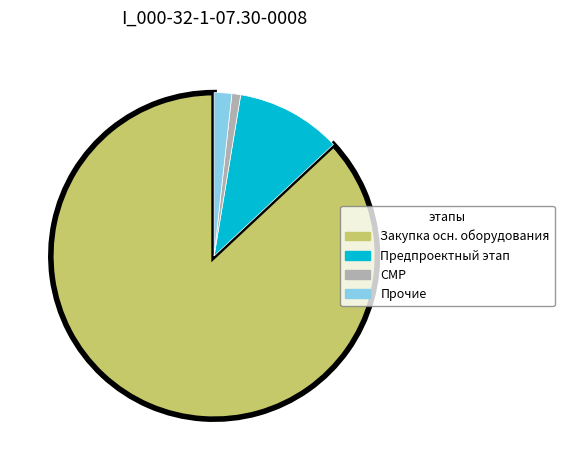

How many slices are in this pie chart?

4